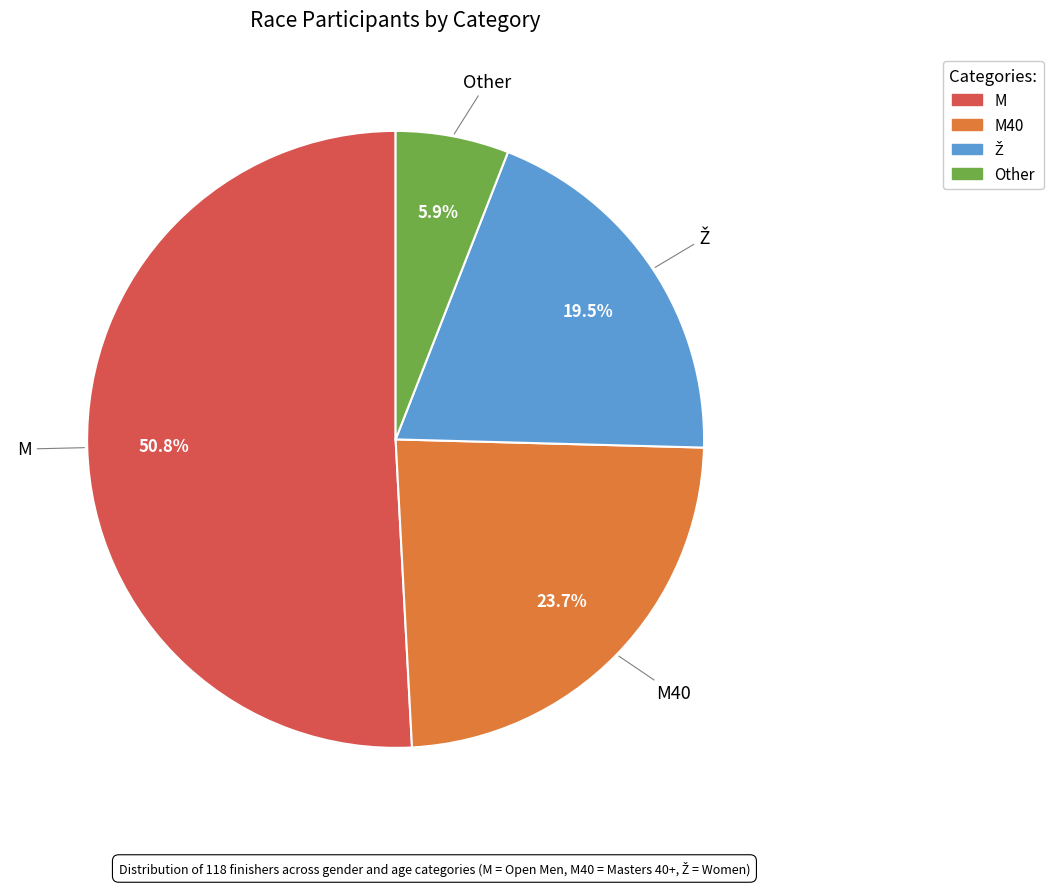

Is there a majority slice in this chart?

Yes